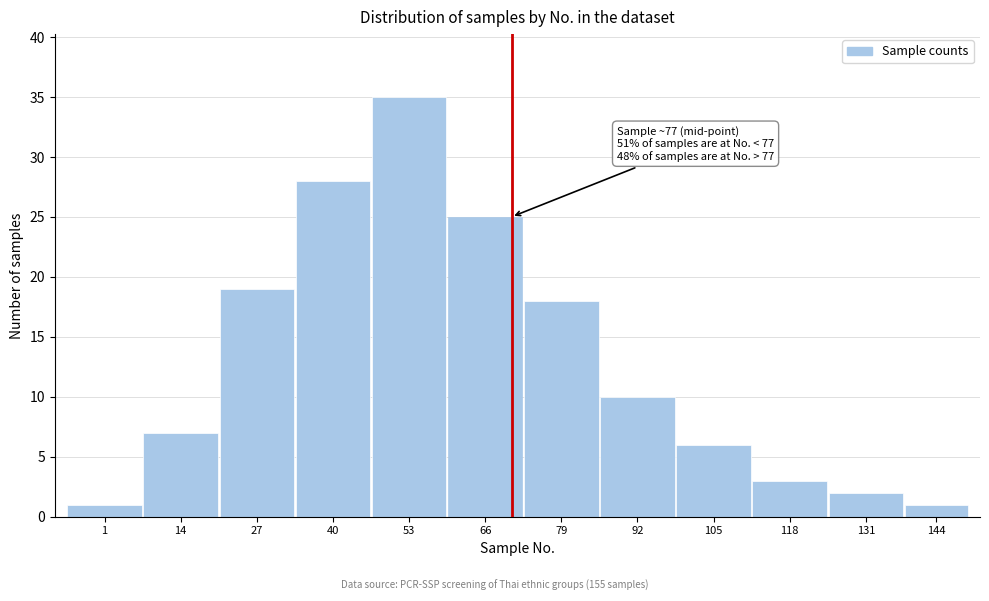

Reading right to left, list all the values displayed in this chart.

144=1	131=2	118=3	105=6	92=10	79=18	66=25	53=35	40=28	27=19	14=7	1=1